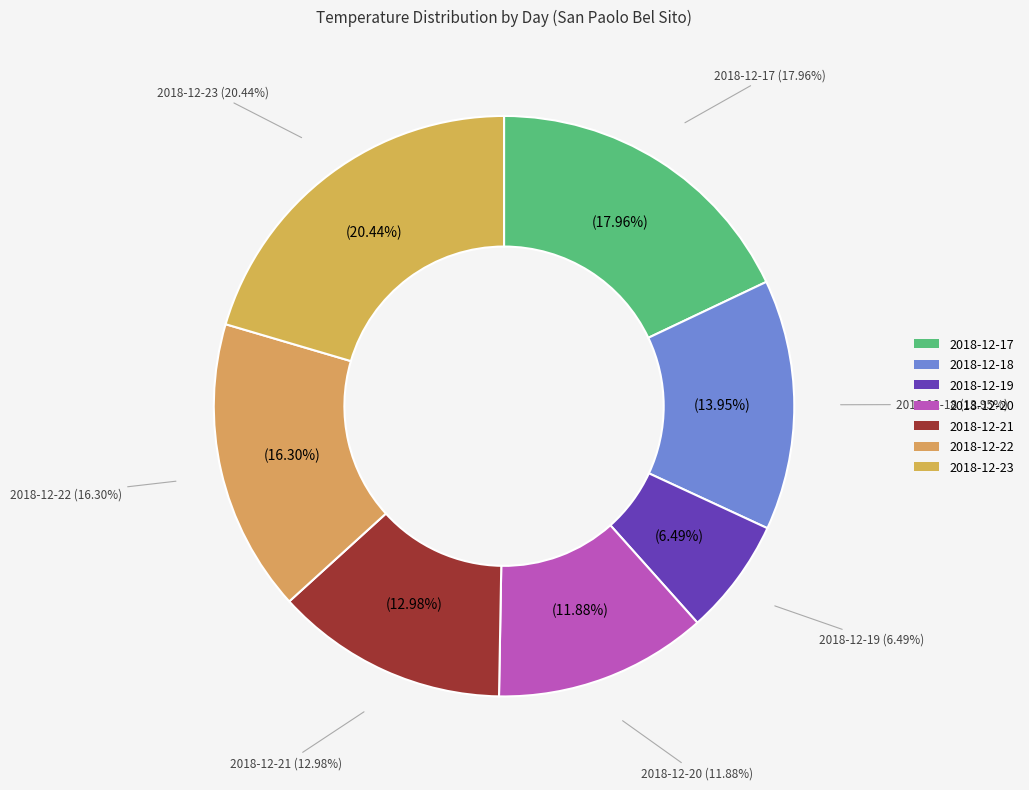

Do 2018-12-19 and 2018-12-17 together represent more than half of the pie?

No